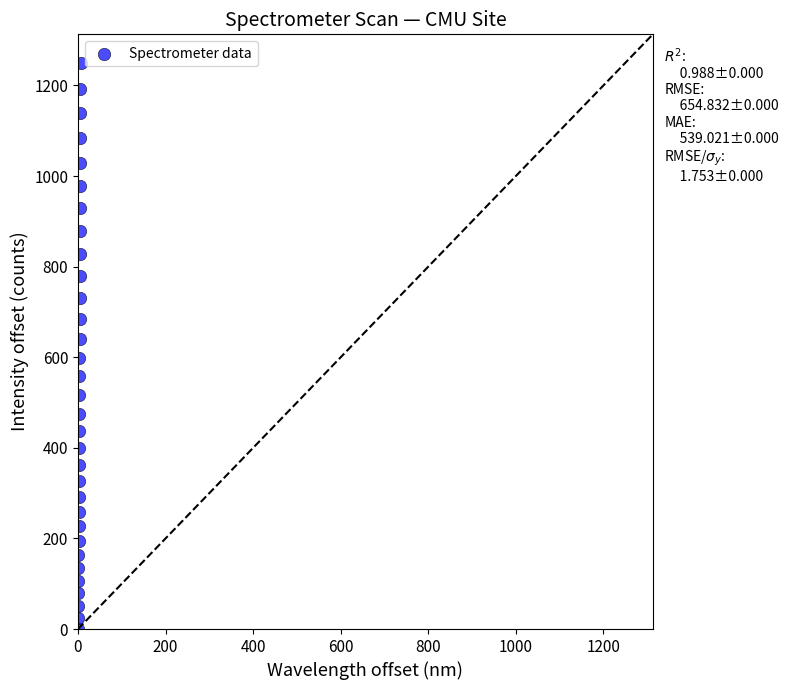

What is the range of Y values (max minus min)?

1250.3